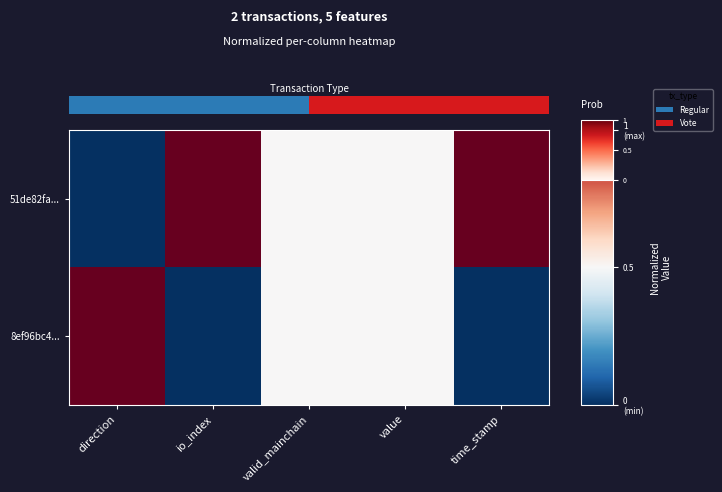

The 8ef96bc4... series shows 0.7 at value. True or false?

False